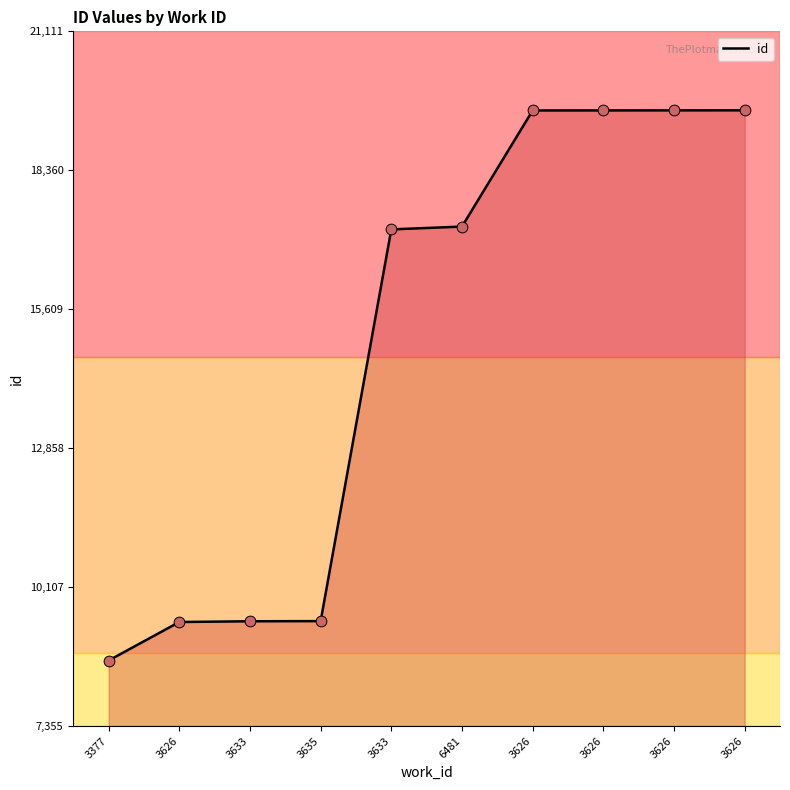

Which has a higher value, 3626 or 3626?

3626